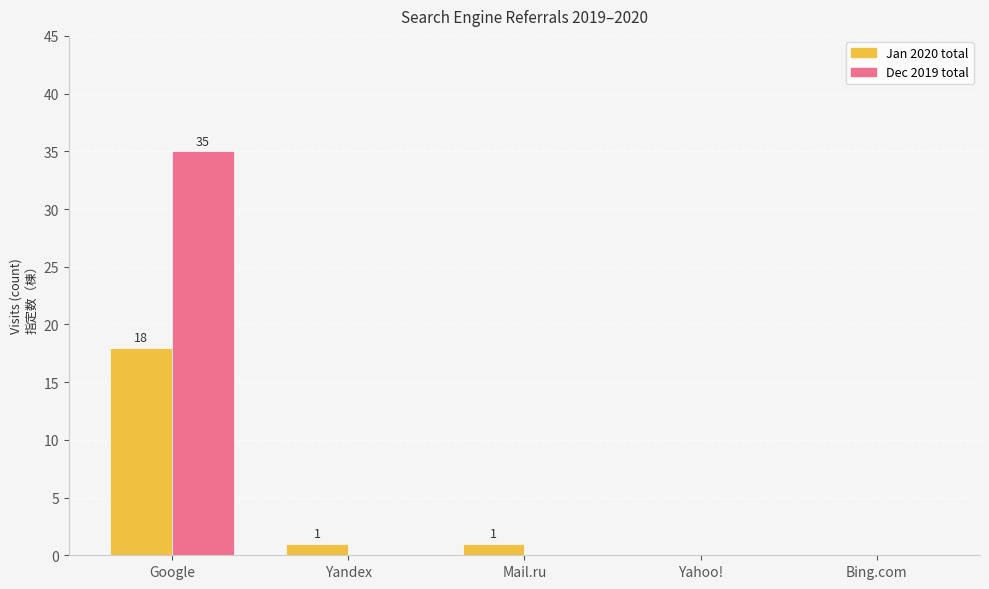

Is it true that Jan 2020 total equals 0 at Bing.com?

True